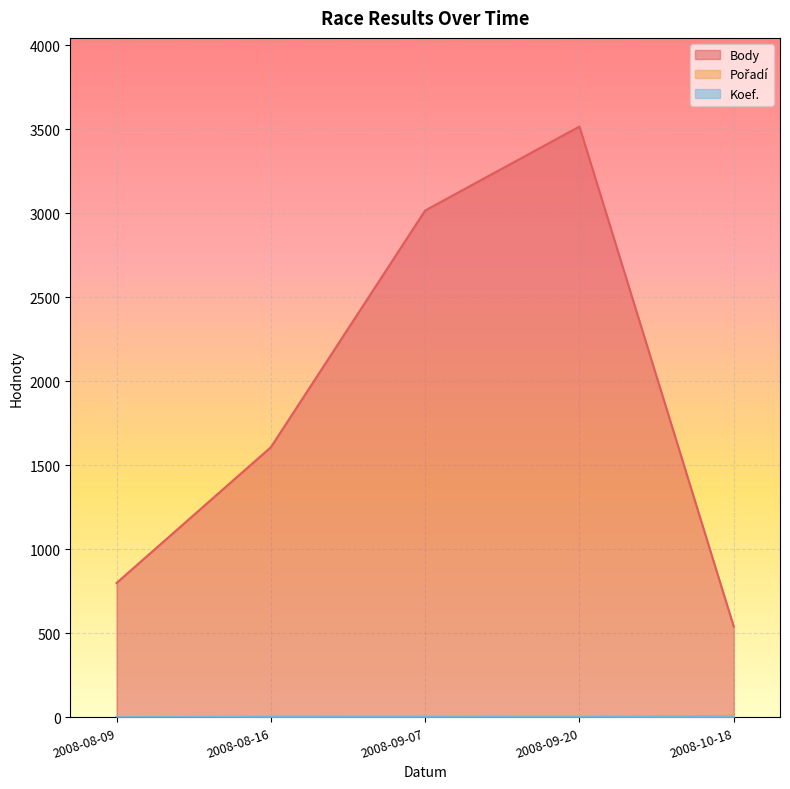

At which label does Koef. reach its minimum?

2008-08-09